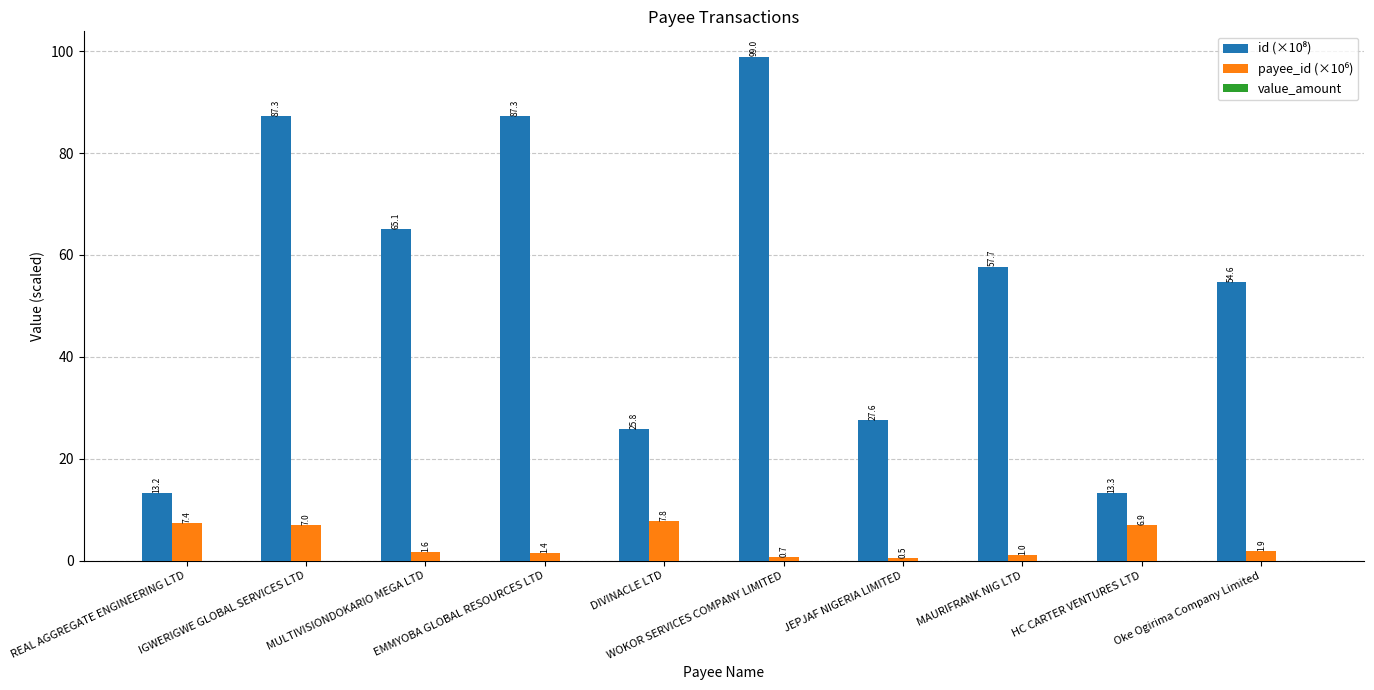

At how many categories does at least one series exceed 66?

3